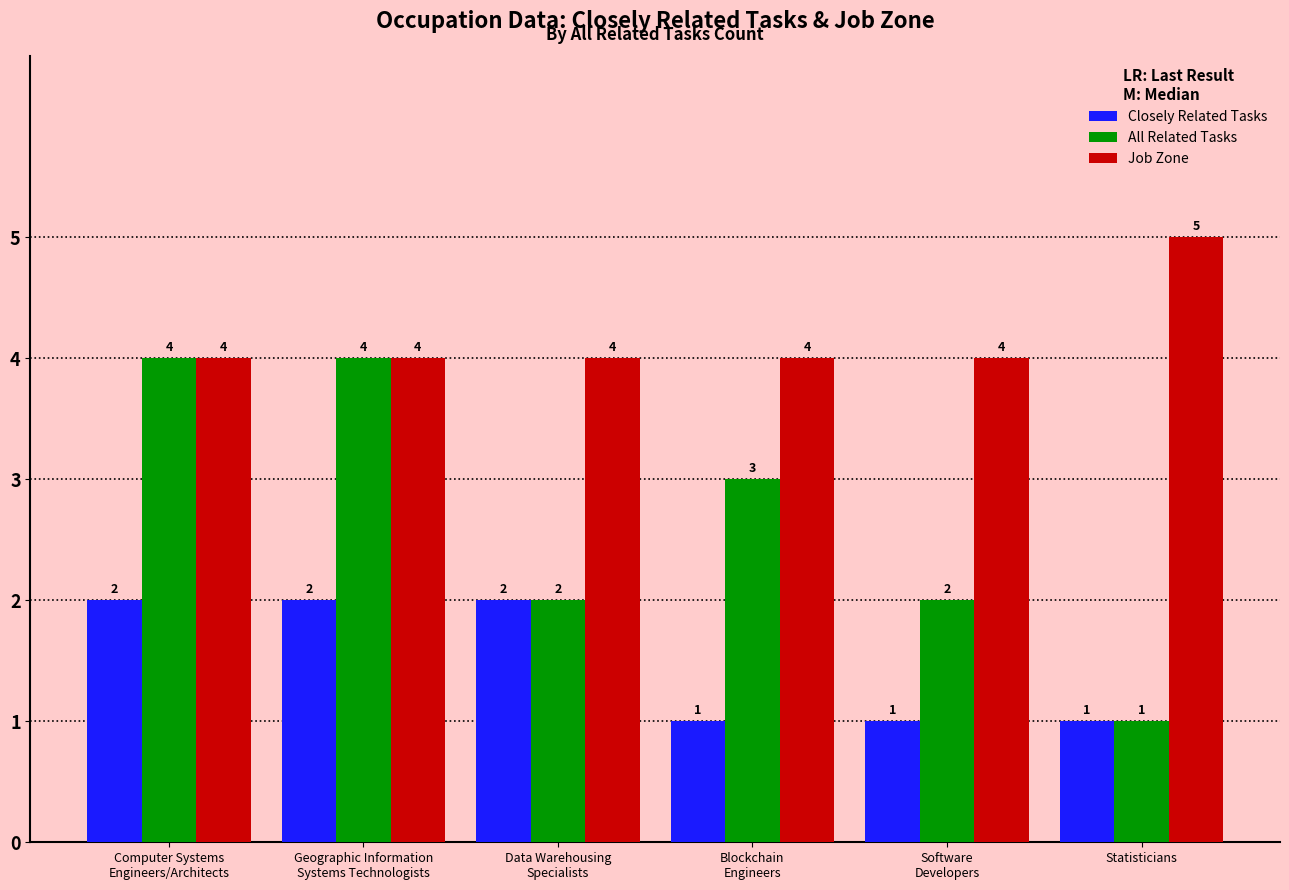

Are the bars horizontal?

No